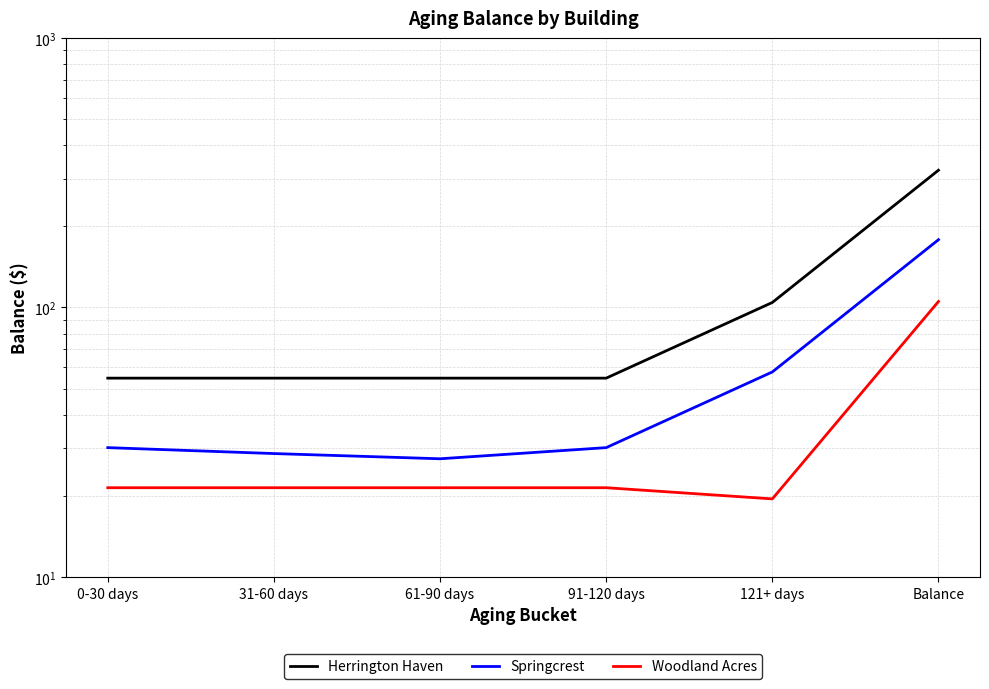

What is the sum of the Springcrest values at 0-30 days and 61-90 days?

57.6